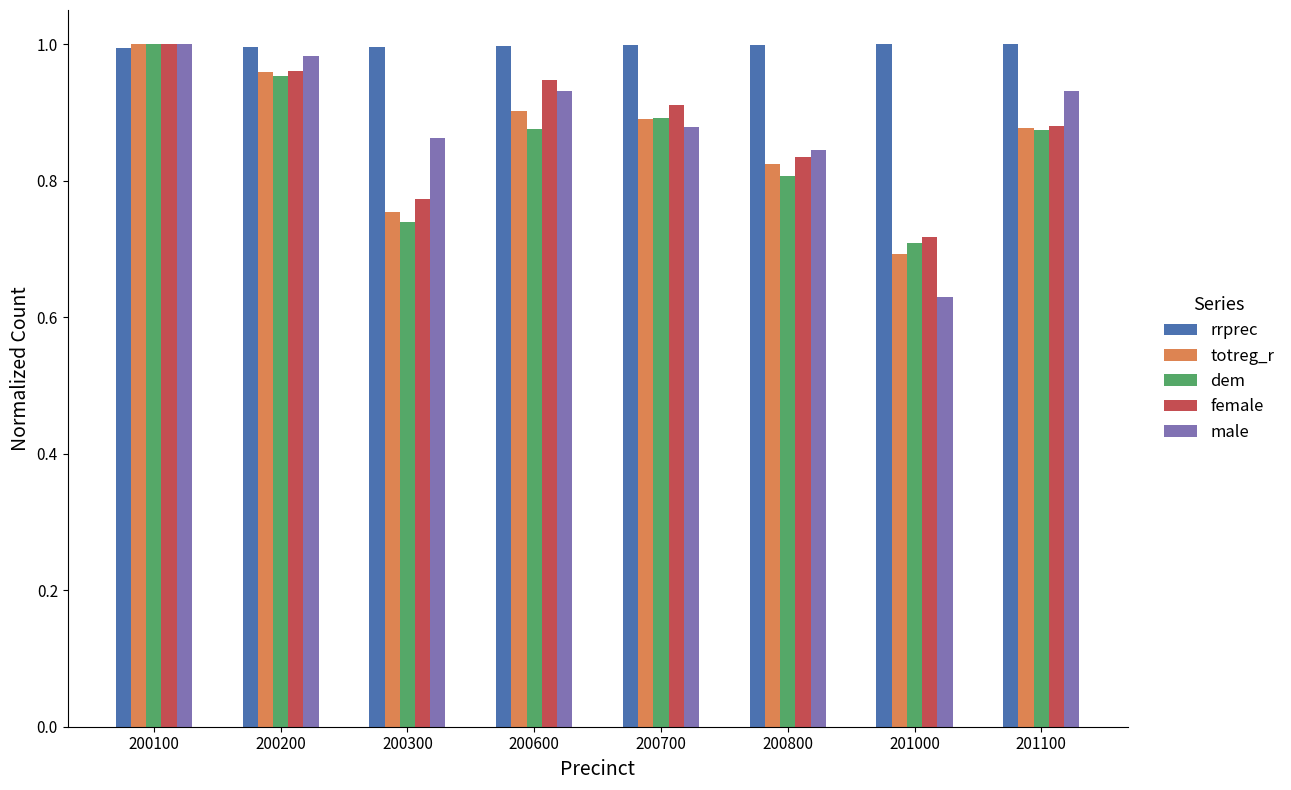

How many groups of bars are there?

8